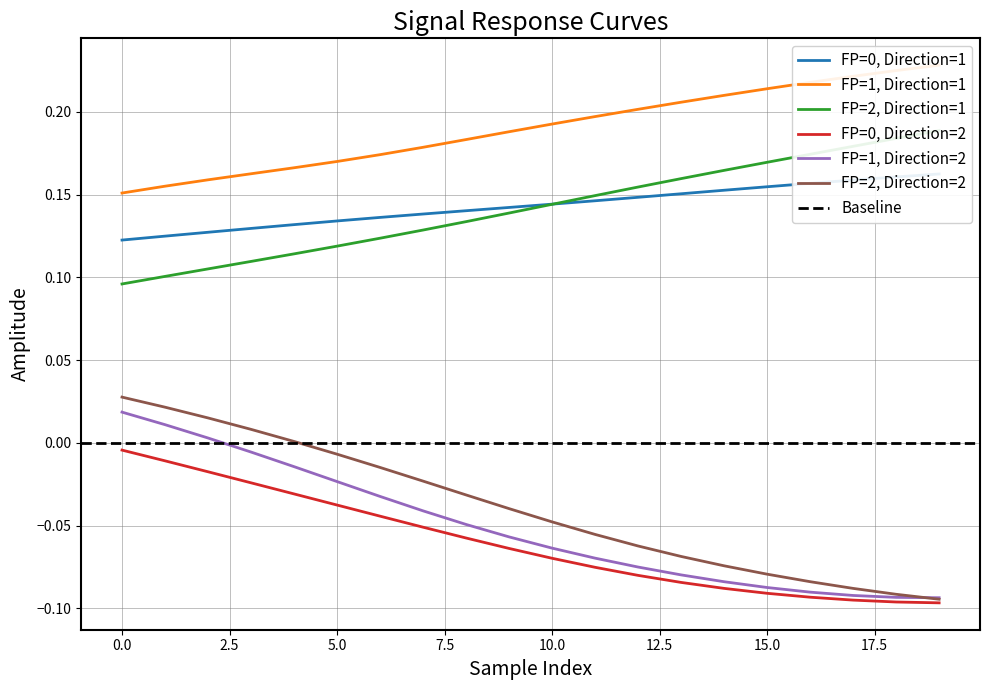

Which series changed the most between 5.0 and 14?

FP=2, Direction=2